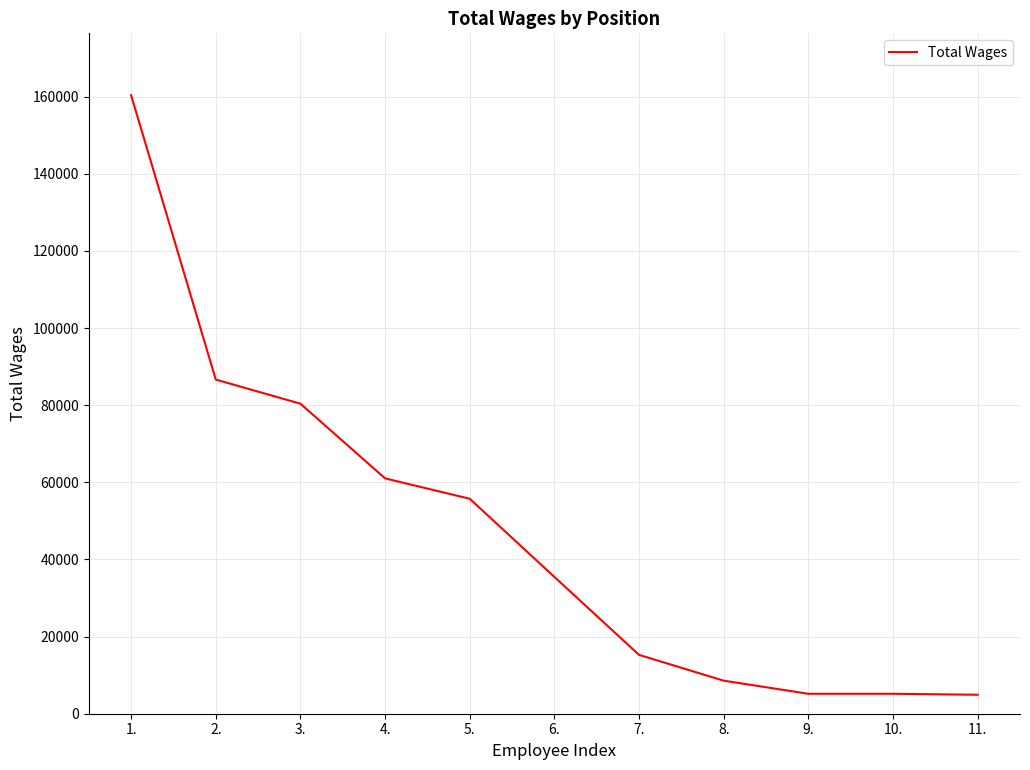

The value at 9. is 5172. True or false?

True